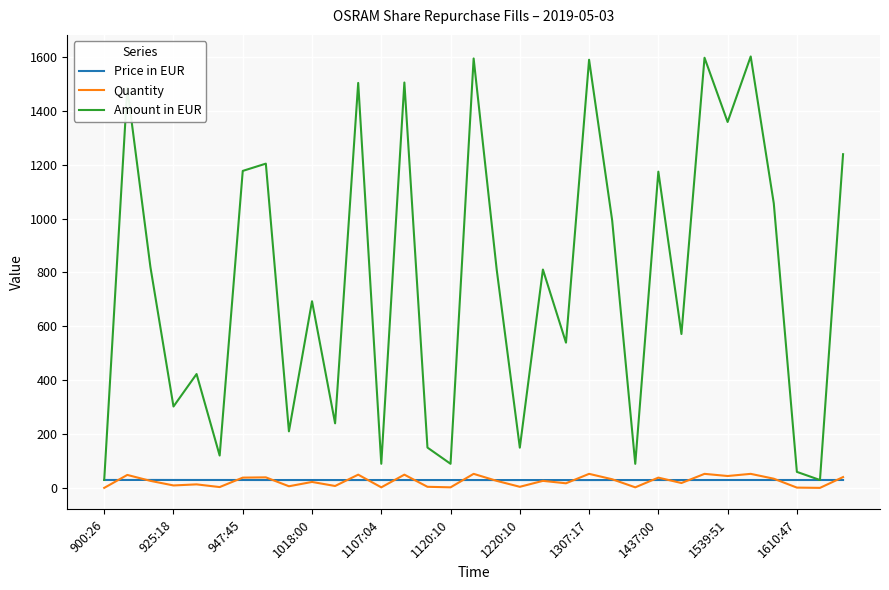

Which series has the largest total across all categories?

Amount in EUR